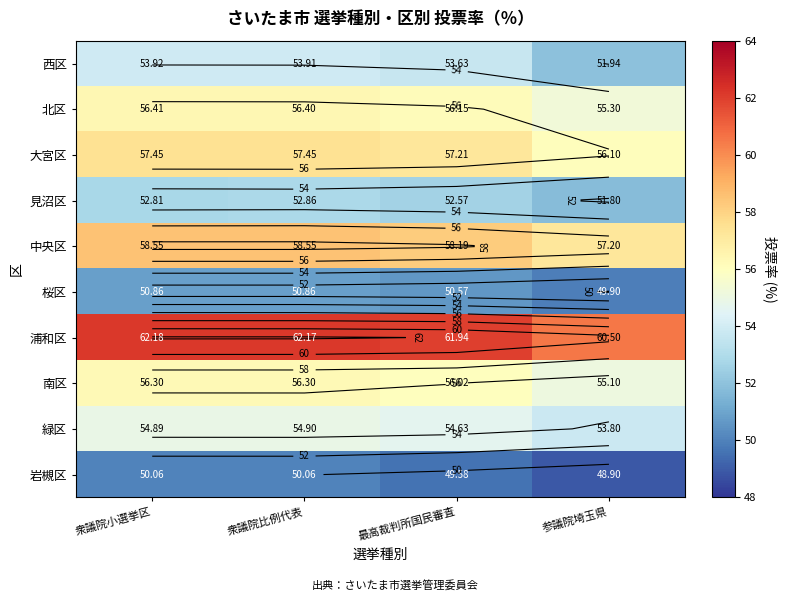

What is the sum of the 西区 values at 衆議院小選挙区 and 最高裁判所国民審査?

107.6